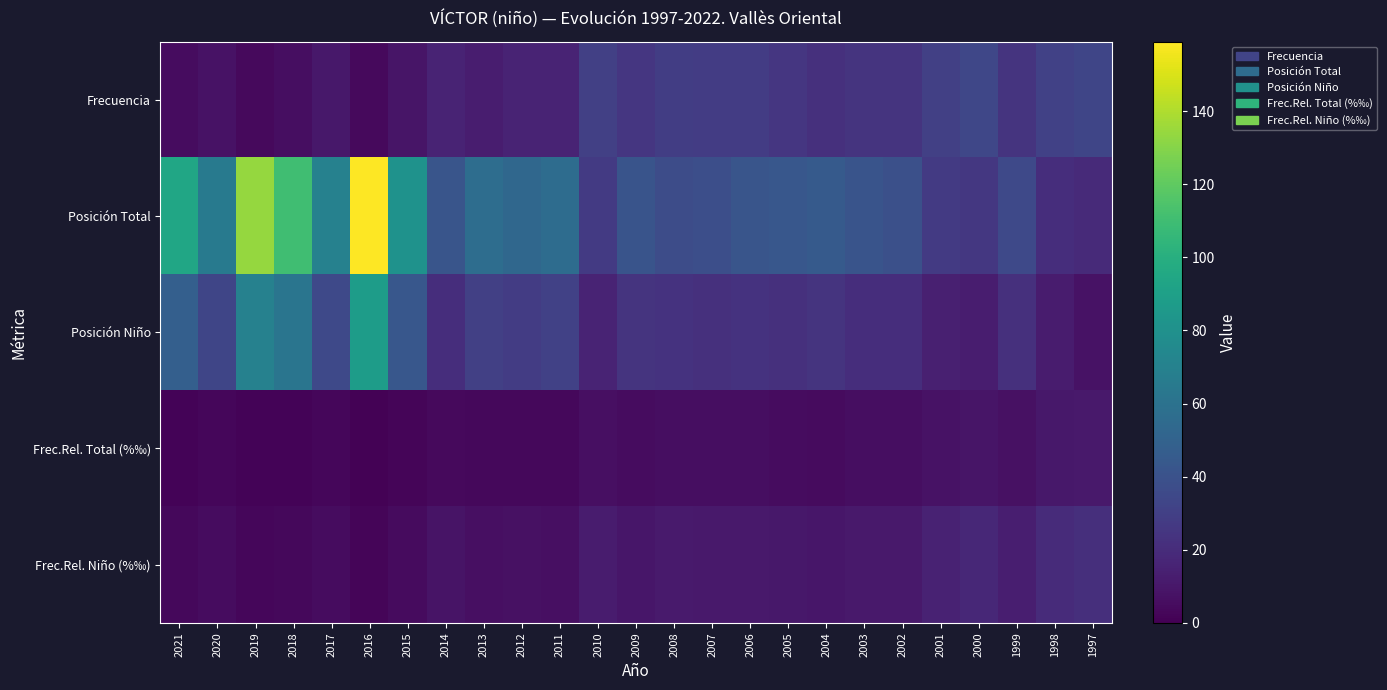

Count the number of categories in the chart.

25